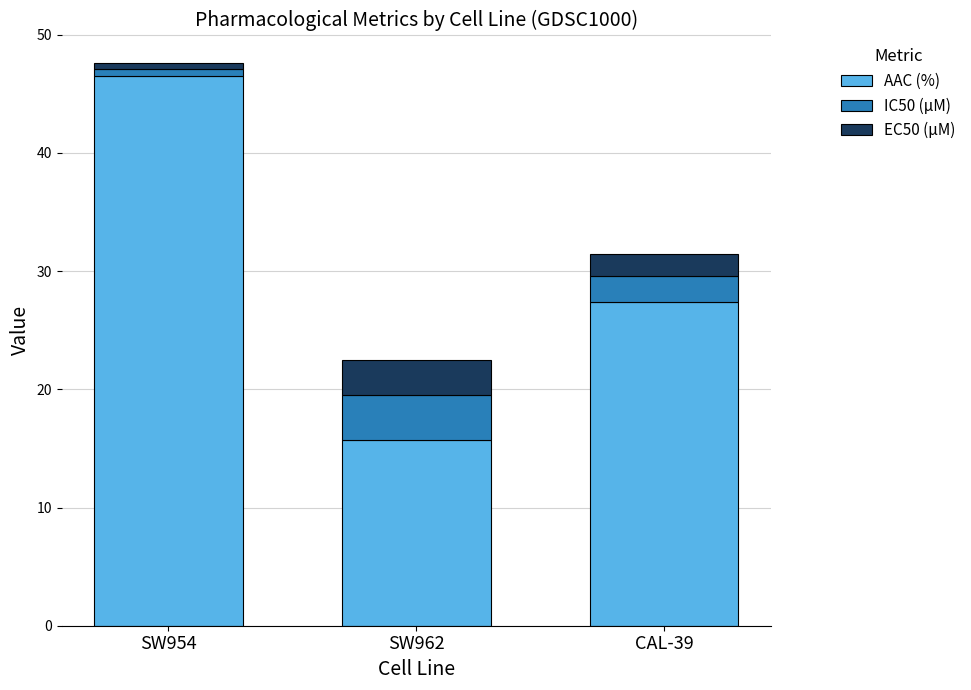

What is the highest value of the AAC (%) series?

46.5